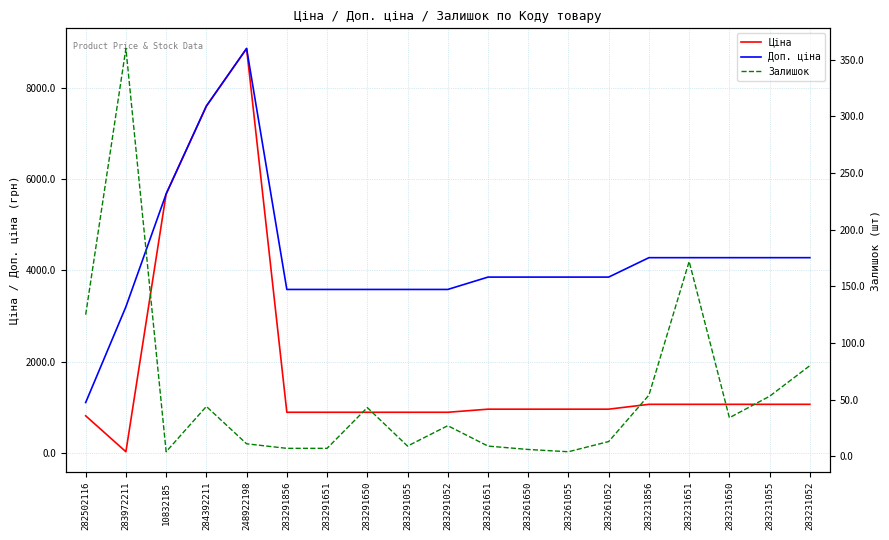

True or false: Залишок and Доп. ціна intersect in this chart.

False